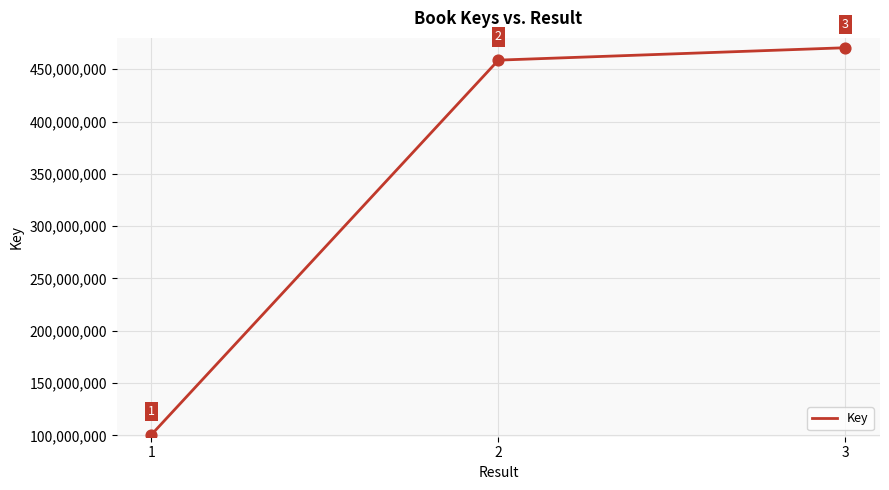

Between 3 and 1, which is larger?

3